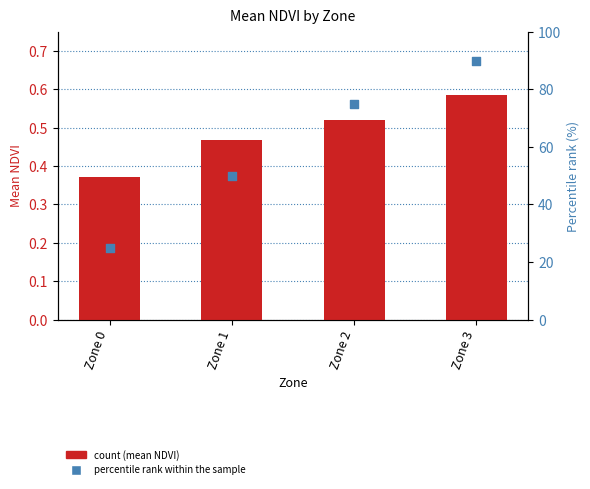

At which category is the sum across all series the highest?

Zone 3